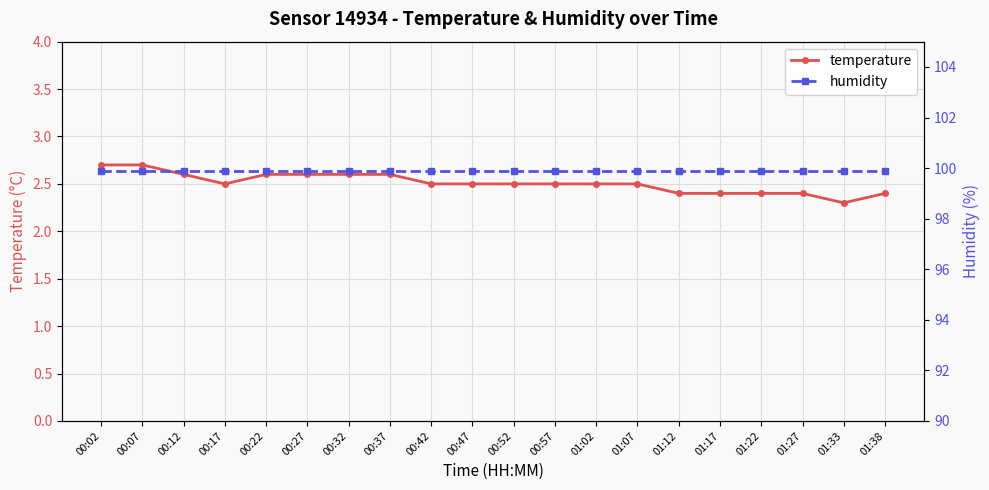

True or false: humidity has more than 1 interior local peaks.

False